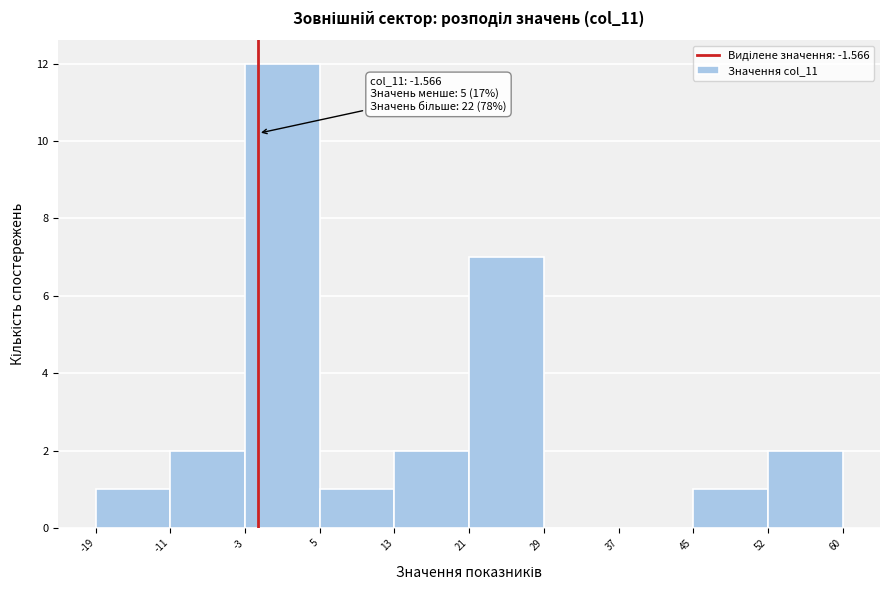

Which range on the x-axis has the tallest bar?

-3 to 5